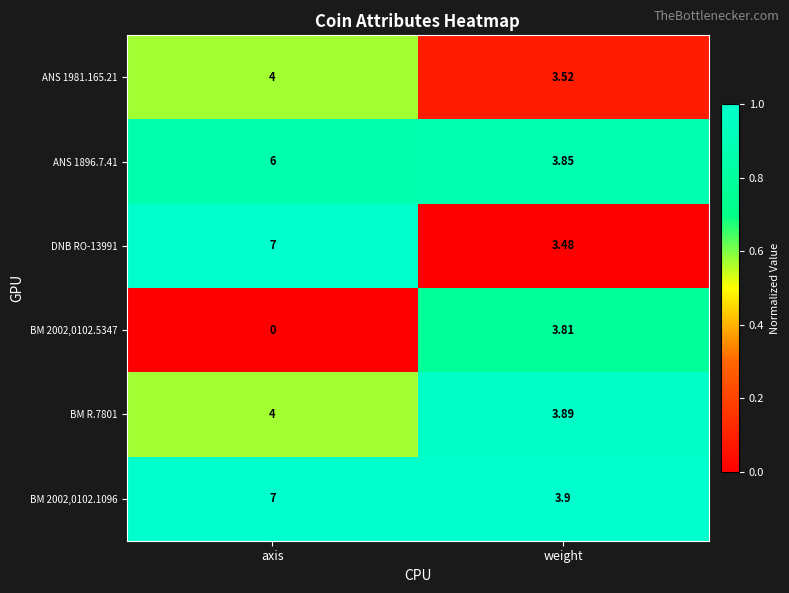

Is the value of ANS 1981.165.21 at axis greater than the value of ANS 1896.7.41 at weight?

Yes